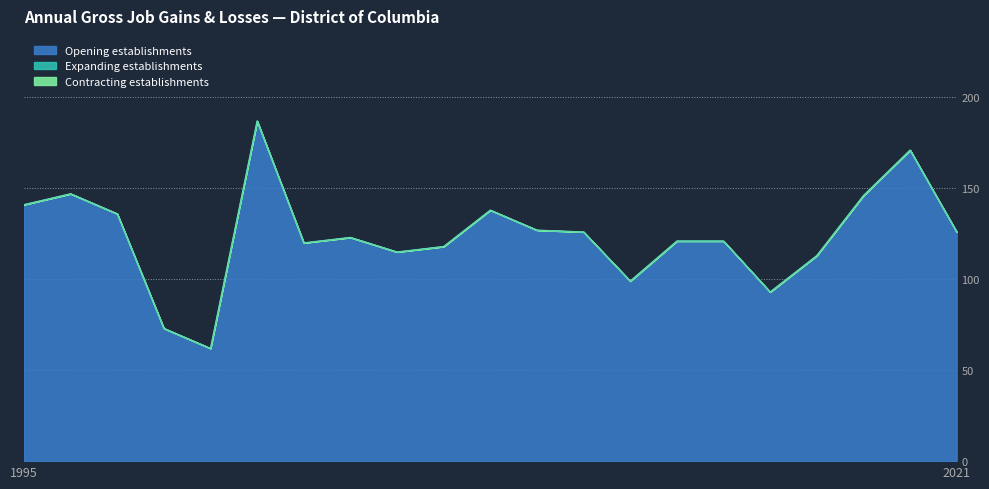

True or false: Opening establishments has more than 2 points higher than both neighbors.

True